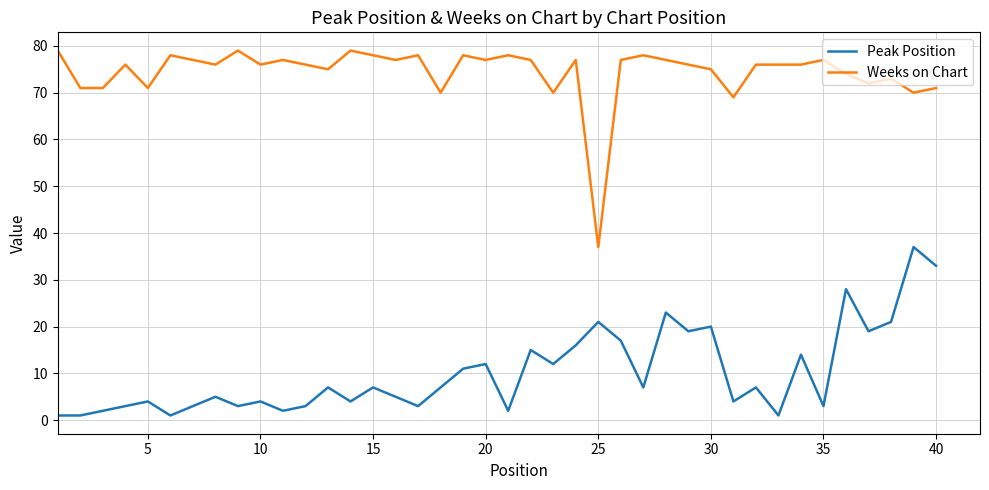

What is the sum of all Peak Position values?

407